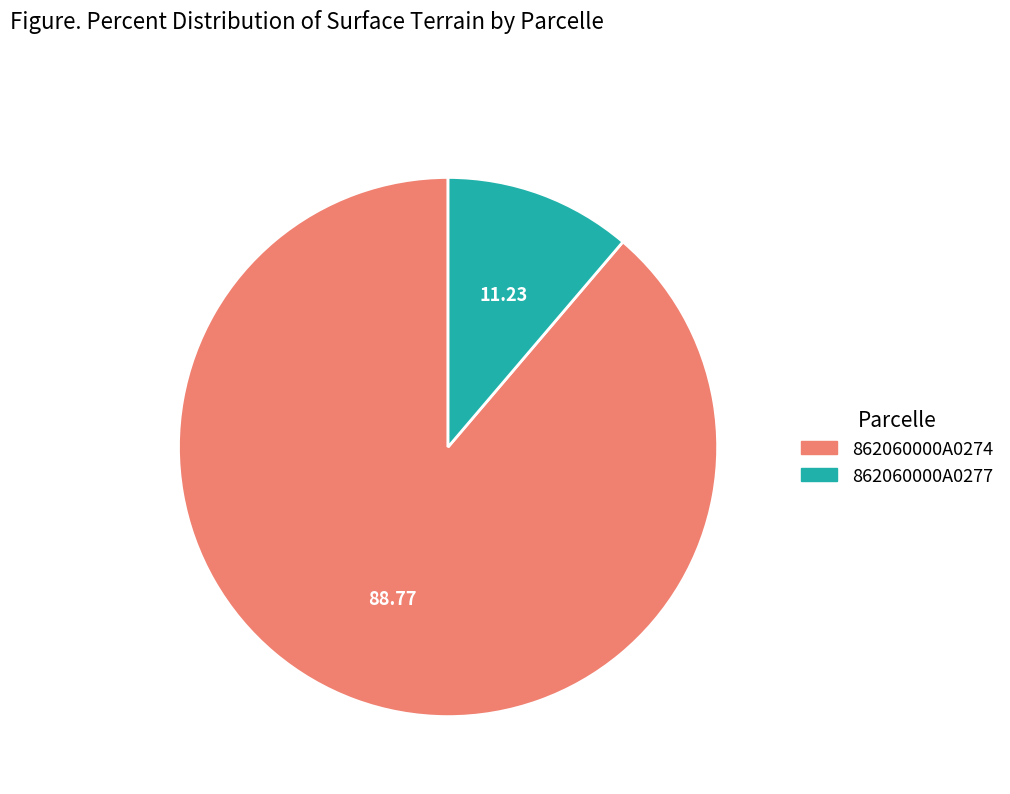

Do 862060000A0274 and 862060000A0277 together represent more than half of the pie?

Yes